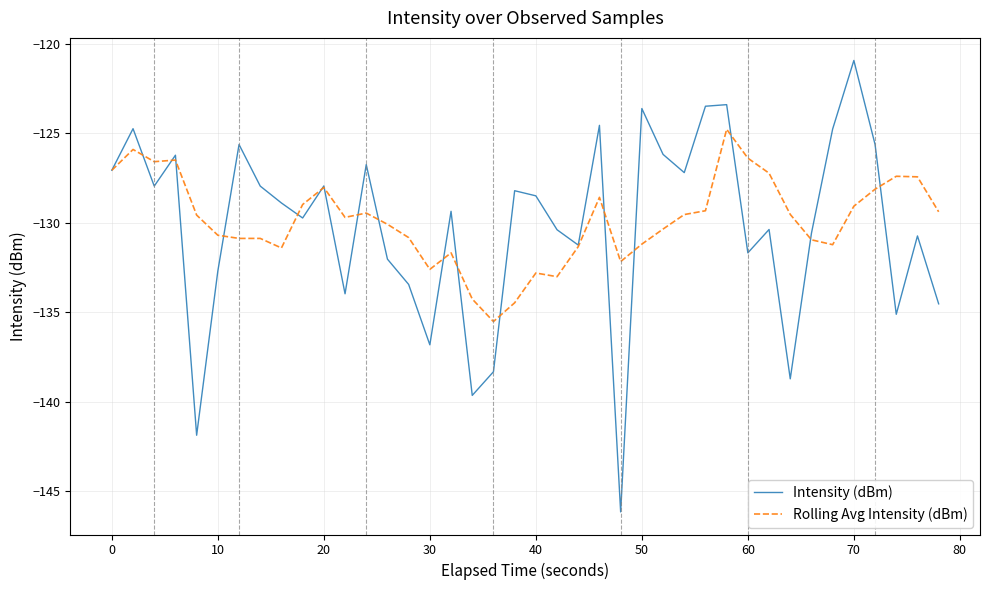

Rank the series by their maximum value, from lowest to highest.

Rolling Avg Intensity (dBm), Intensity (dBm)